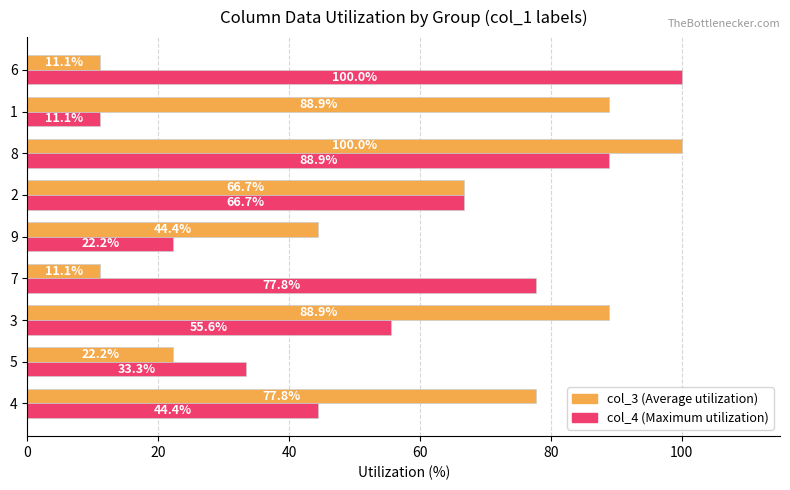

At which category is the sum across all series the highest?

8